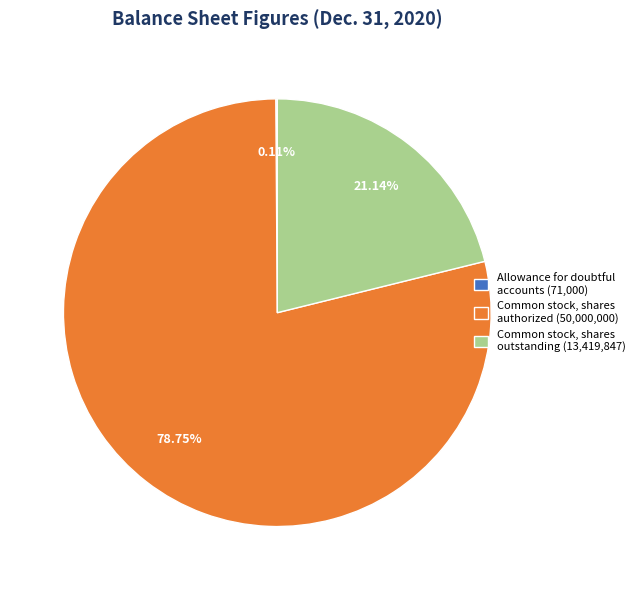

Combined, do Common stock, shares outstanding (13,419,847) and Common stock, shares authorized (50,000,000) account for over 50%?

Yes